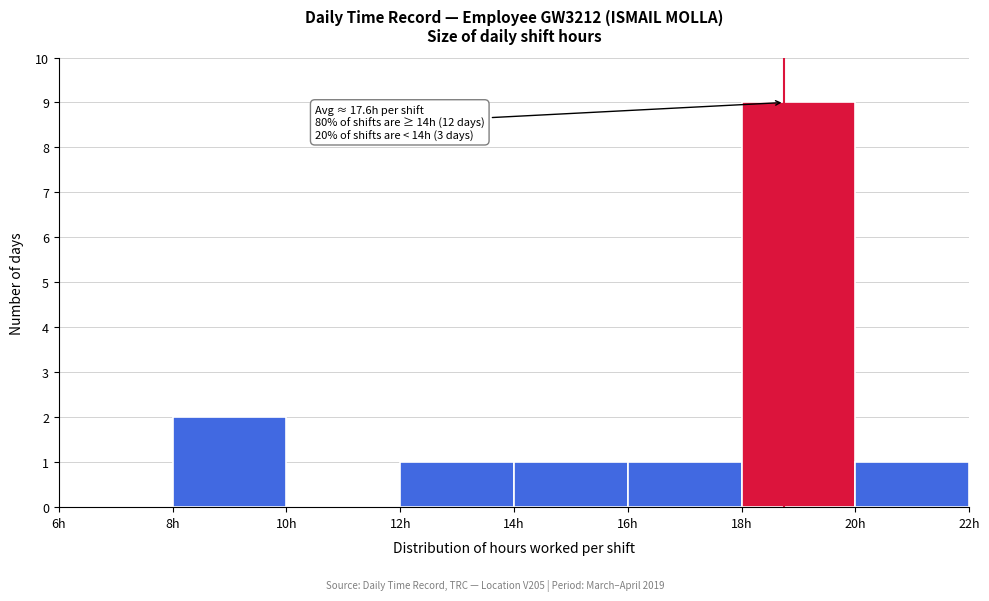

Which range on the x-axis has the tallest bar?

18 to 20